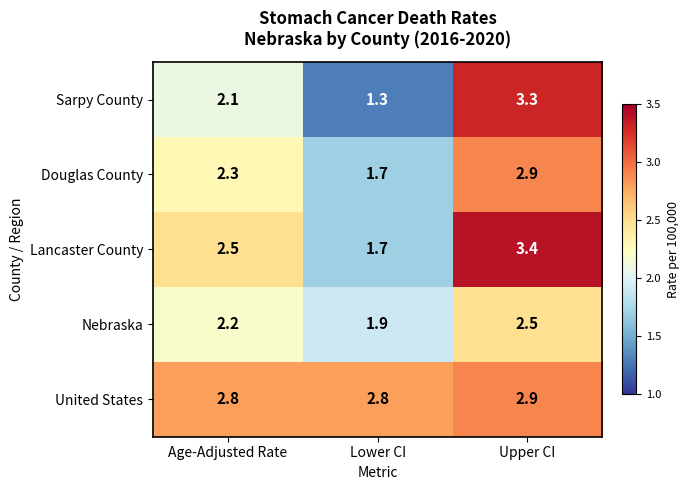

At which category is the sum across all series the highest?

Upper CI